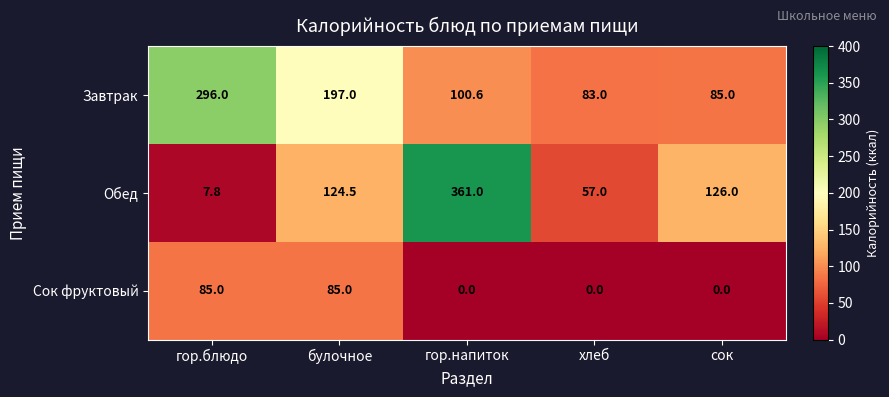

What is the sum of all Сок фруктовый values?

170.0